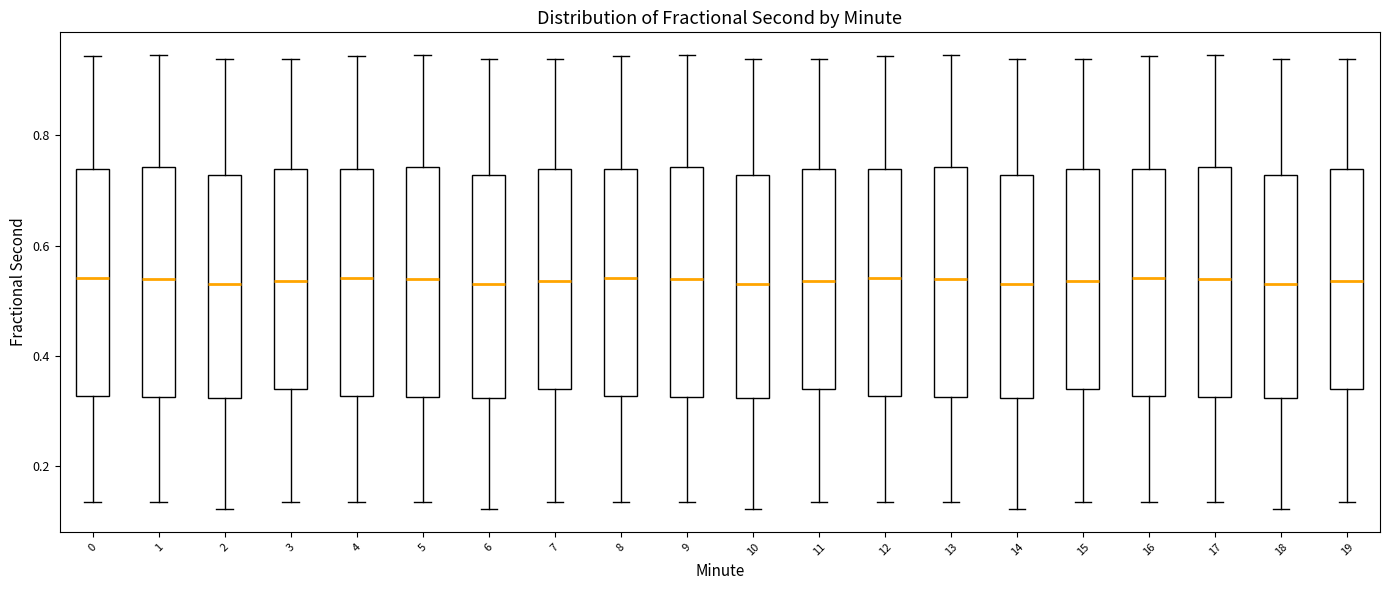

Reading left to right, read every box against the y-axis: the position of its median line, the range the box covers, and the ends of its whiskers. The values are not printed on the chart, so give them approximately, as read against the axis.

0: median 0.54, box 0.32 to 0.74, whiskers 0.14 to 0.94
1: median 0.54, box 0.32 to 0.74, whiskers 0.14 to 0.94
2: median 0.54, box 0.32 to 0.72, whiskers 0.12 to 0.94
3: median 0.54, box 0.34 to 0.74, whiskers 0.14 to 0.94
4: median 0.54, box 0.32 to 0.74, whiskers 0.14 to 0.94
5: median 0.54, box 0.32 to 0.74, whiskers 0.14 to 0.94
6: median 0.54, box 0.32 to 0.72, whiskers 0.12 to 0.94
7: median 0.54, box 0.34 to 0.74, whiskers 0.14 to 0.94
8: median 0.54, box 0.32 to 0.74, whiskers 0.14 to 0.94
9: median 0.54, box 0.32 to 0.74, whiskers 0.14 to 0.94
10: median 0.54, box 0.32 to 0.72, whiskers 0.12 to 0.94
11: median 0.54, box 0.34 to 0.74, whiskers 0.14 to 0.94
12: median 0.54, box 0.32 to 0.74, whiskers 0.14 to 0.94
13: median 0.54, box 0.32 to 0.74, whiskers 0.14 to 0.94
14: median 0.54, box 0.32 to 0.72, whiskers 0.12 to 0.94
15: median 0.54, box 0.34 to 0.74, whiskers 0.14 to 0.94
16: median 0.54, box 0.32 to 0.74, whiskers 0.14 to 0.94
17: median 0.54, box 0.32 to 0.74, whiskers 0.14 to 0.94
18: median 0.54, box 0.32 to 0.72, whiskers 0.12 to 0.94
19: median 0.54, box 0.34 to 0.74, whiskers 0.14 to 0.94